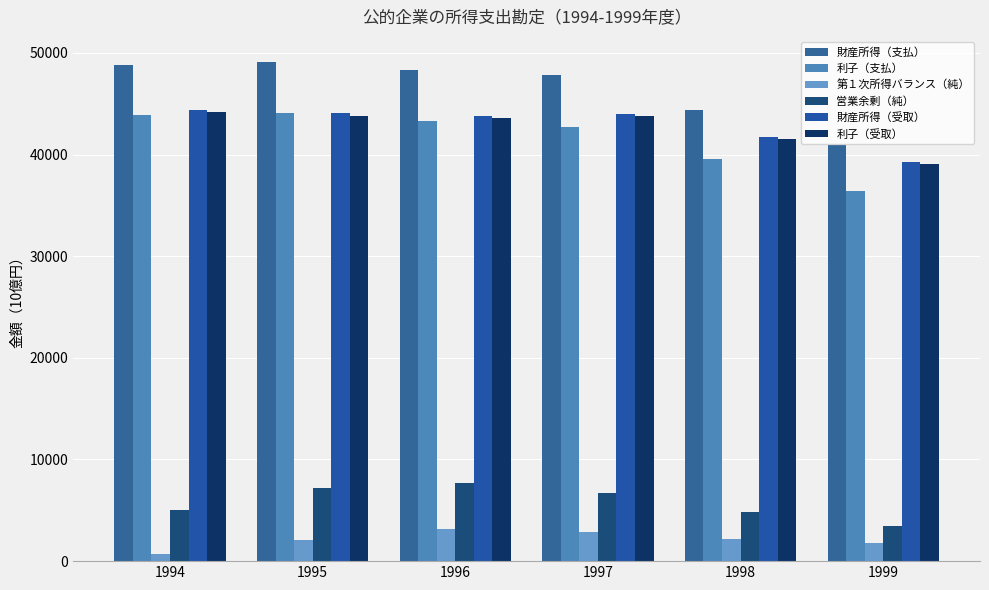

List the series in order of their peak value, lowest first.

第１次所得バランス（純）, 営業余剰（純）, 利子（支払）, 利子（受取）, 財産所得（受取）, 財産所得（支払）